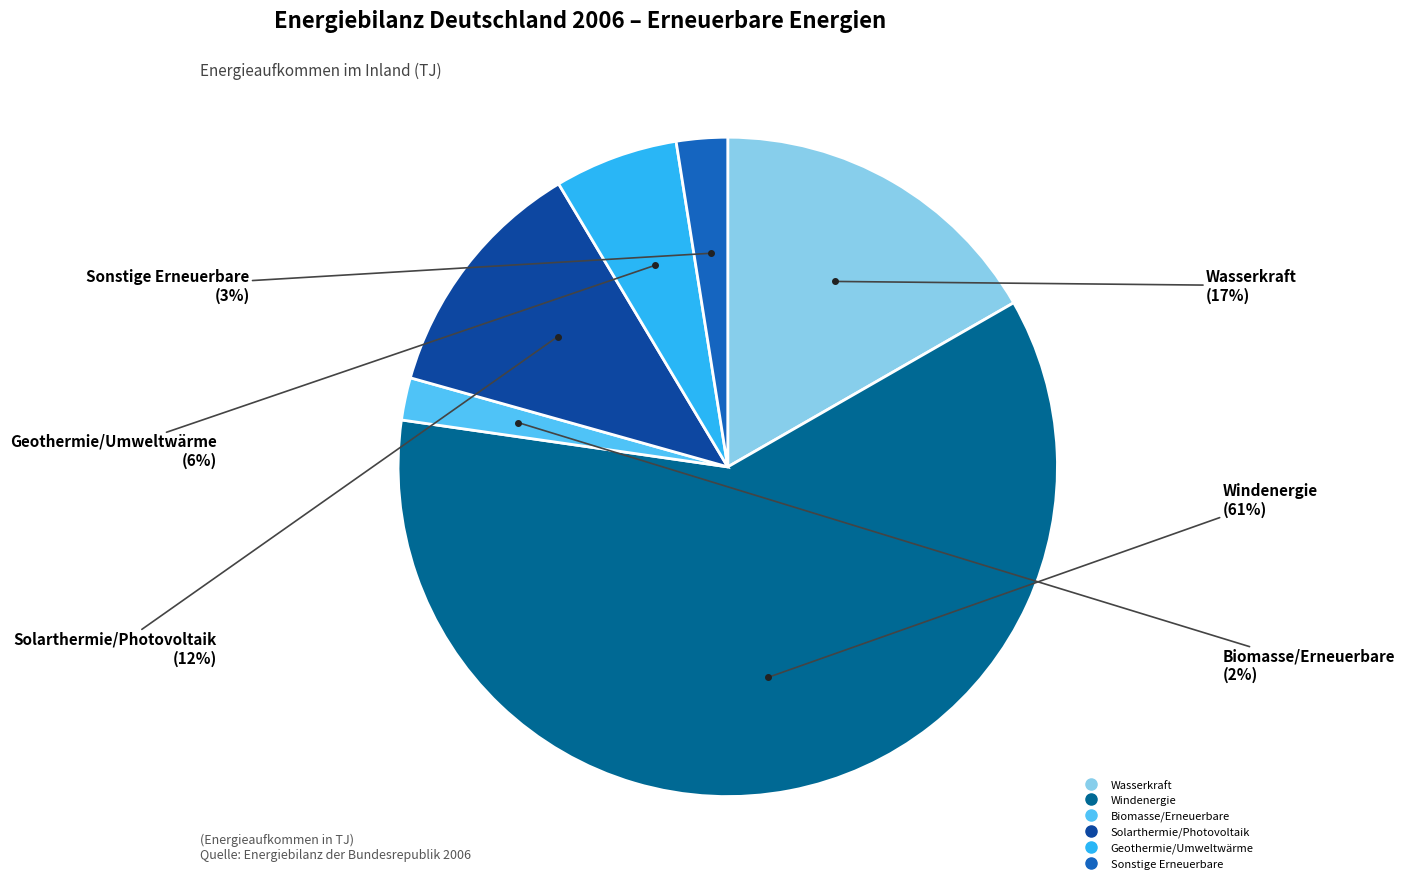

Which slice is the largest?

Windenergie